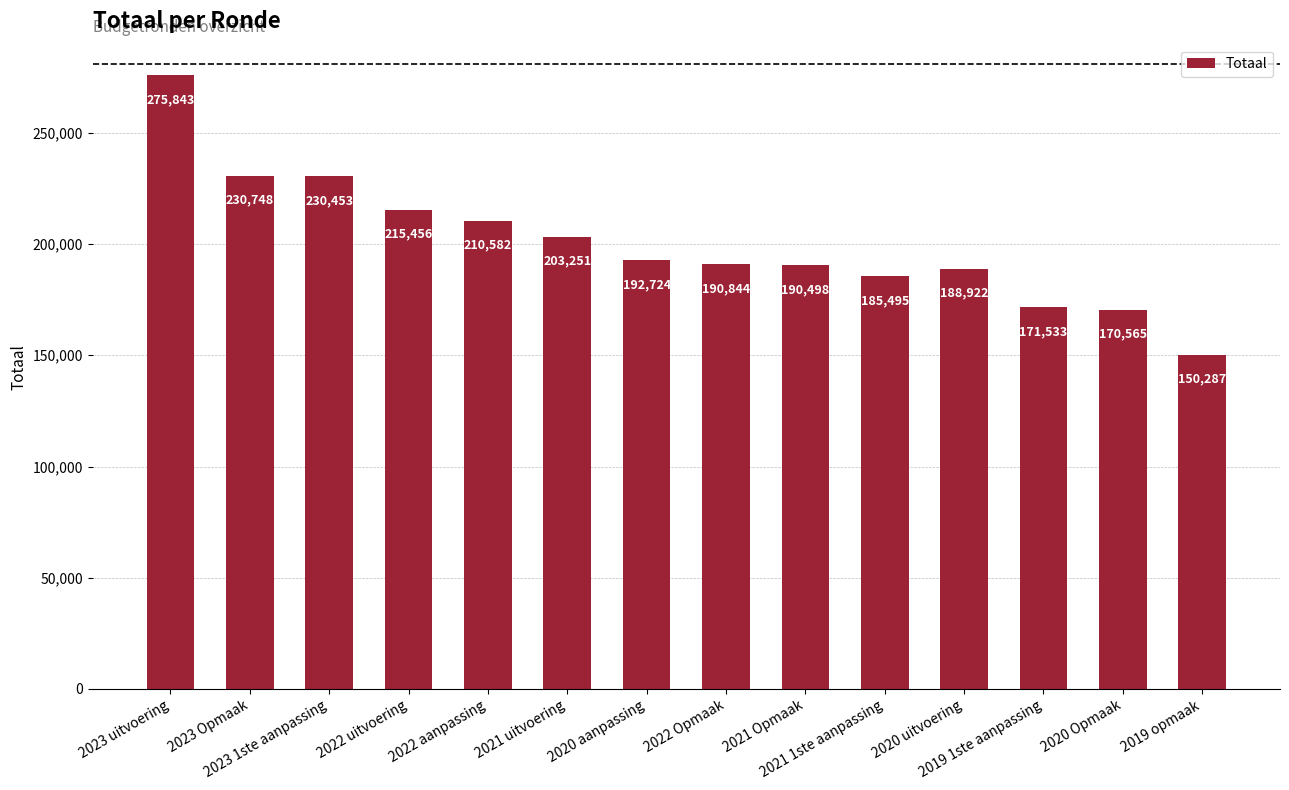

What is the change in value from 2020 Opmaak to 2019 opmaak?

-20278